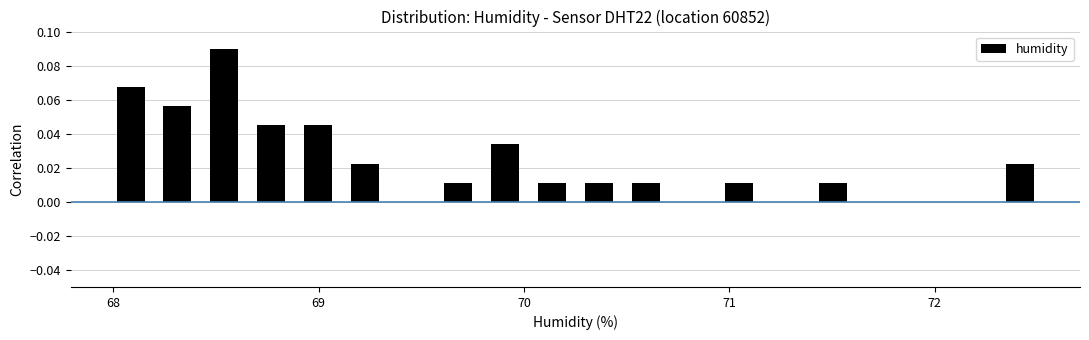

Read against the x-axis, roughly where is the centre of the tallest bar?

68.5